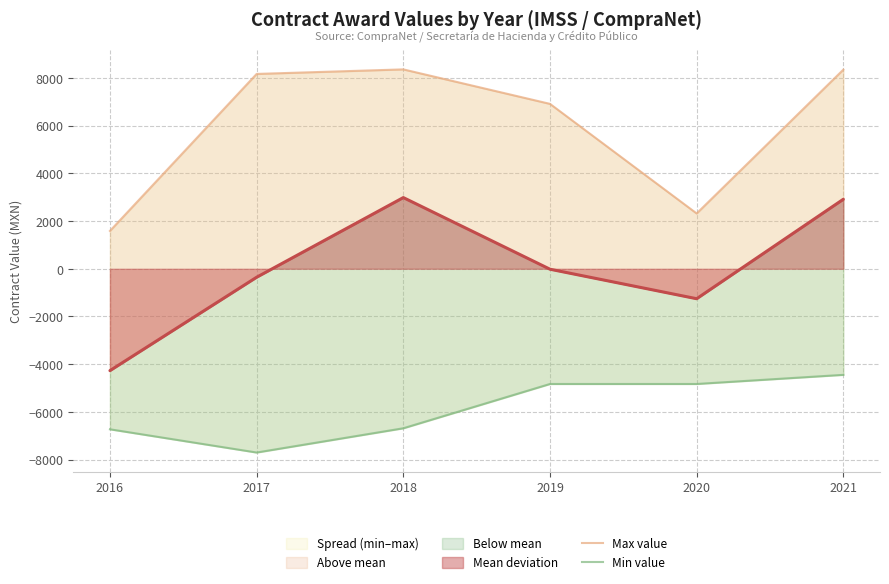

What is the lowest value of the Max value series?

1586.5